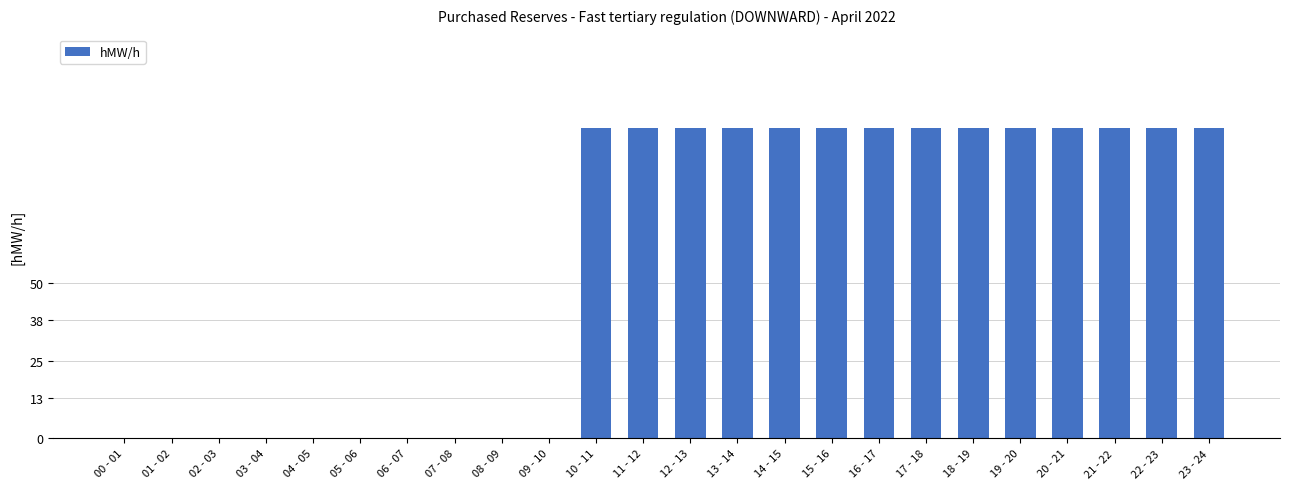

What is the sum of all values?

1400